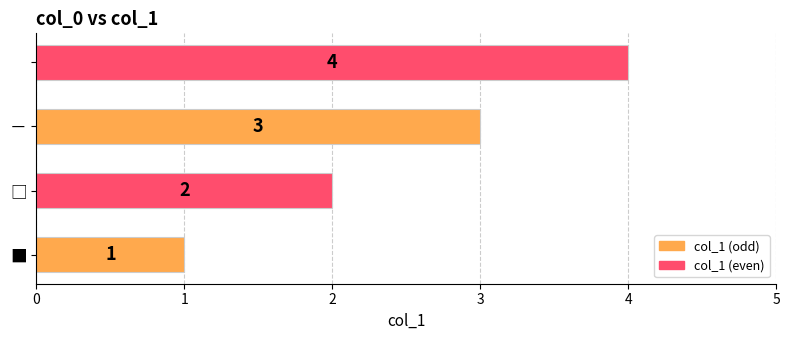

How many values are between 2 and 4?

3